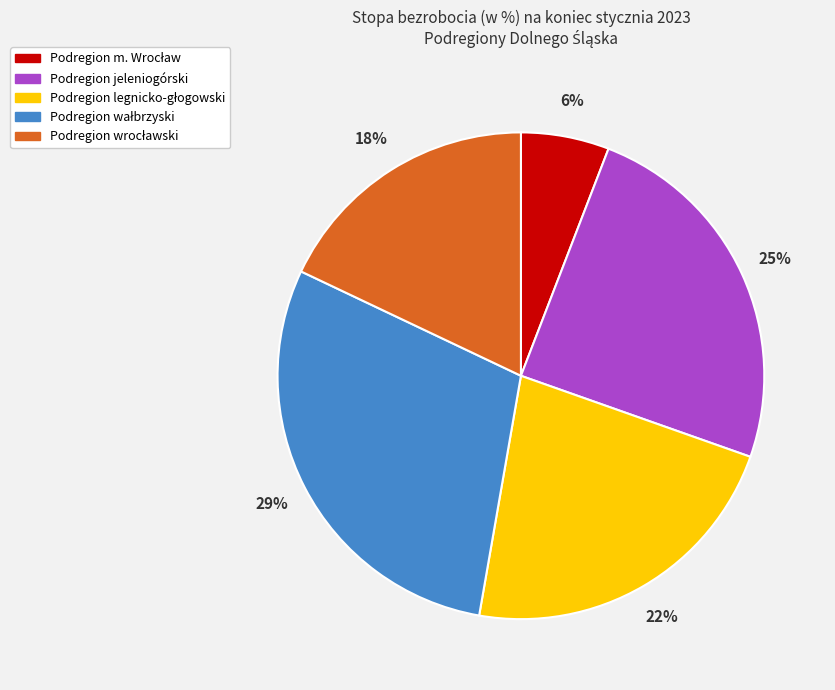

Does any single category account for the majority?

No